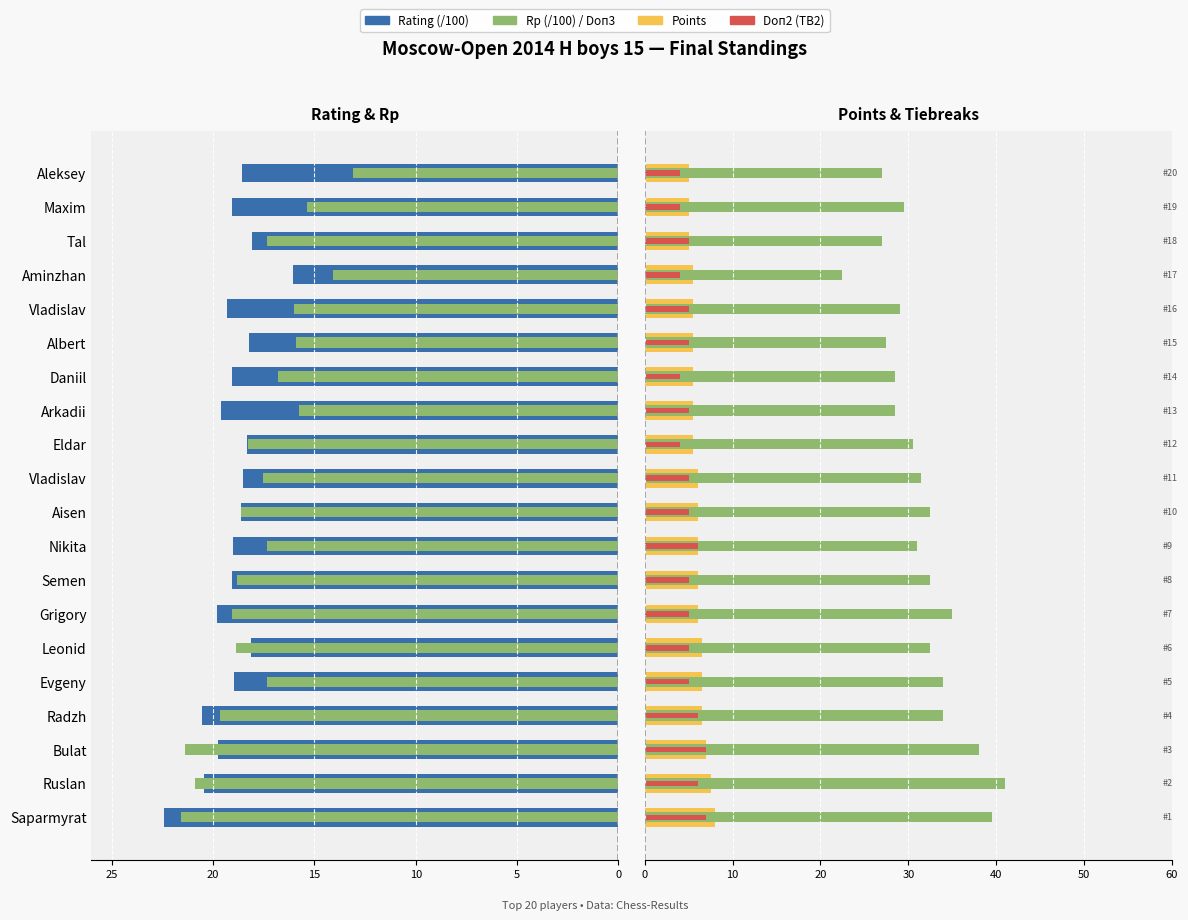

How many data points in Rating (/100) are above -19?

9